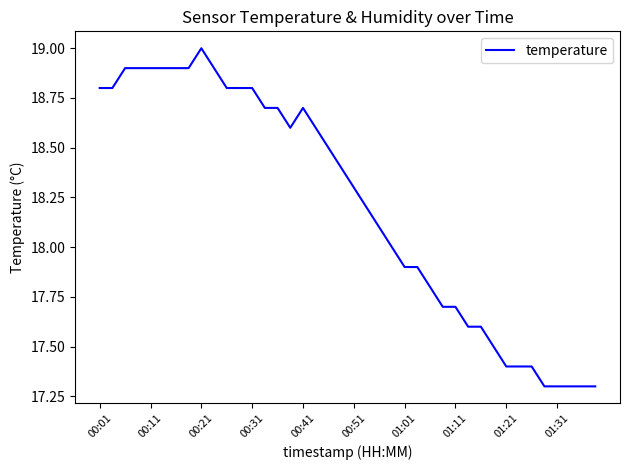

What is the smallest value displayed?

17.3